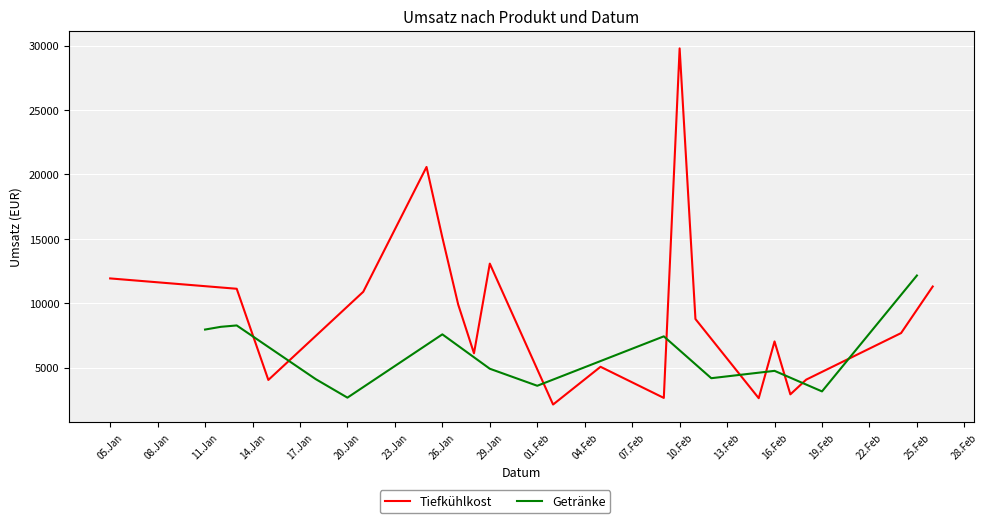

List the series in order of their peak value, highest first.

Tiefkühlkost, Getränke